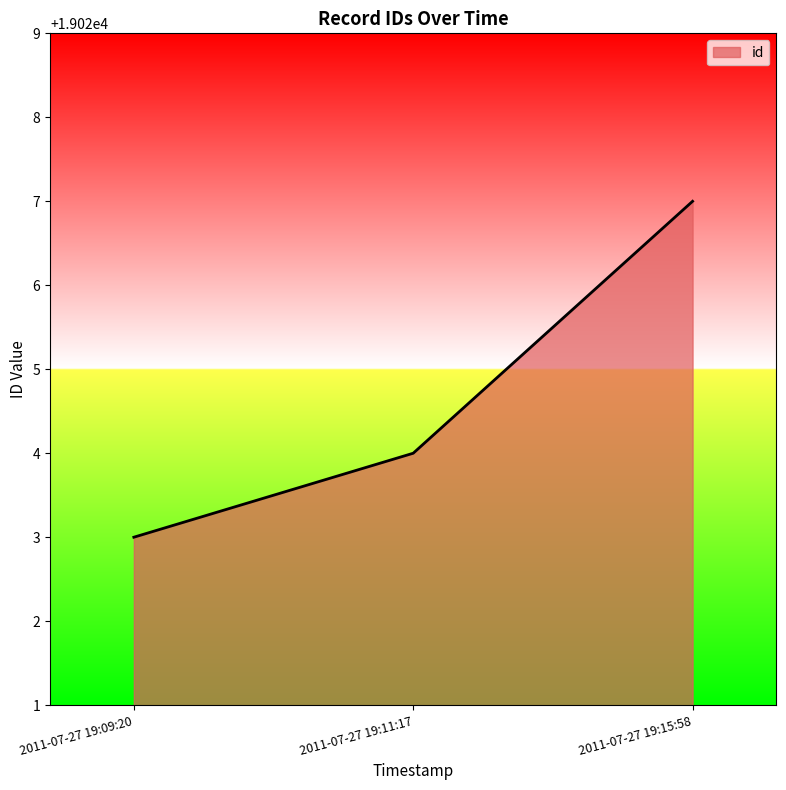

Is it true that the value at 2011-07-27 19:11:17 is 19024?

True